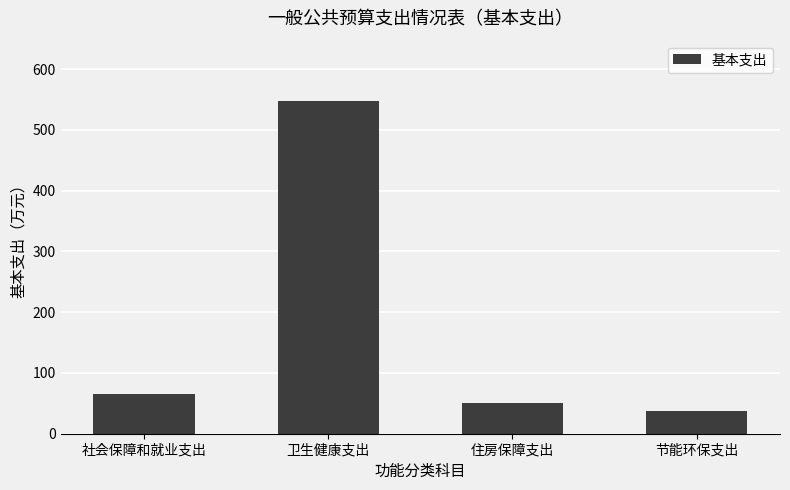

Reading right to left, what are all the values shown in this chart?

37.0	50.7	548.2	65.4